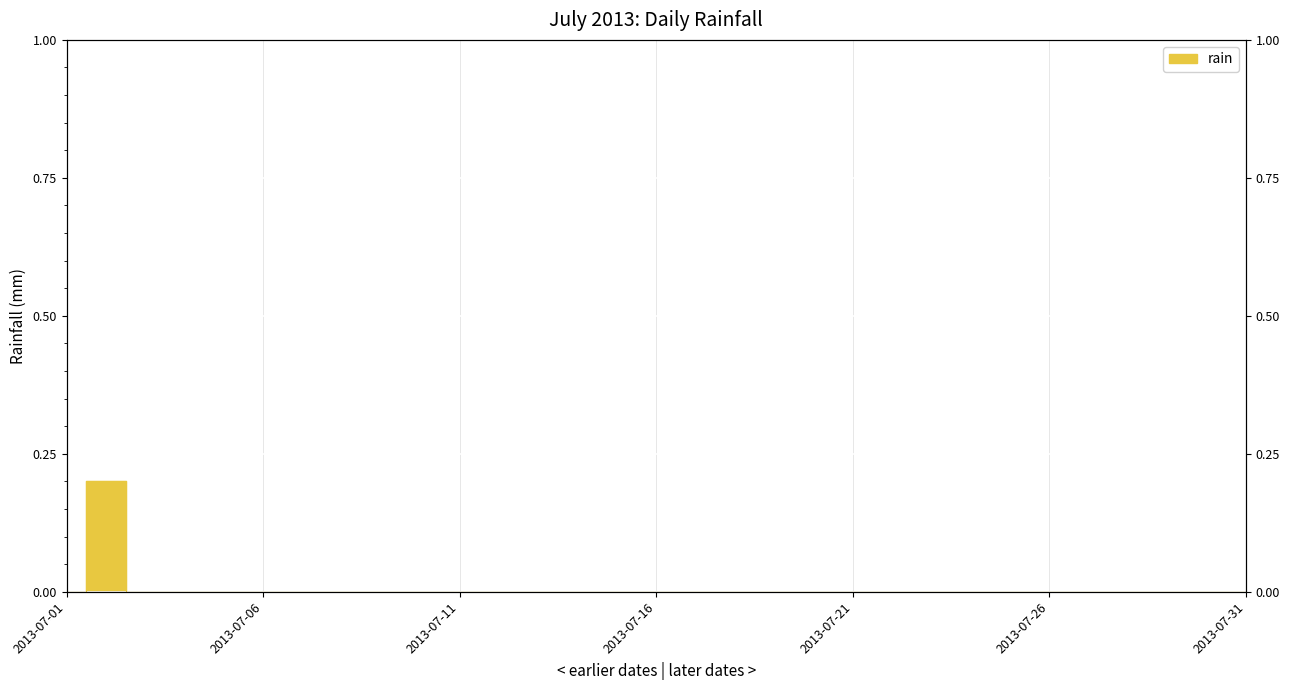

How many points are higher than both their immediate neighbors (excluding endpoints)?

1